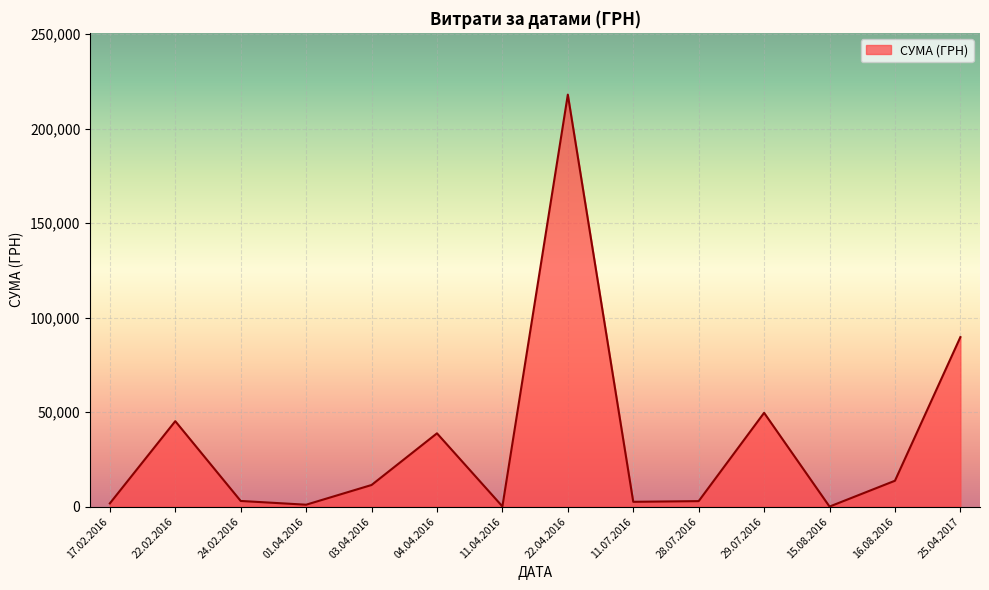

Which category has the highest value across all series?

22.04.2016